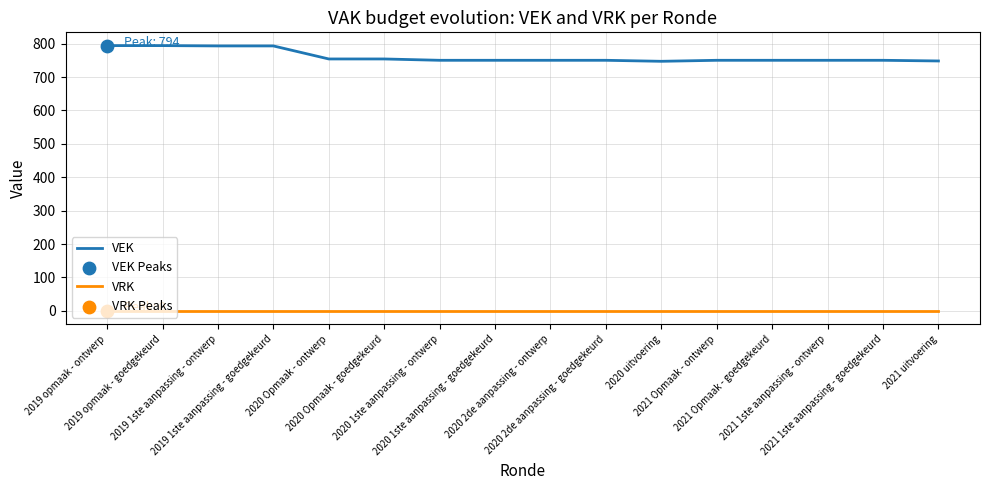

Which series has the widest spread of values?

VEK